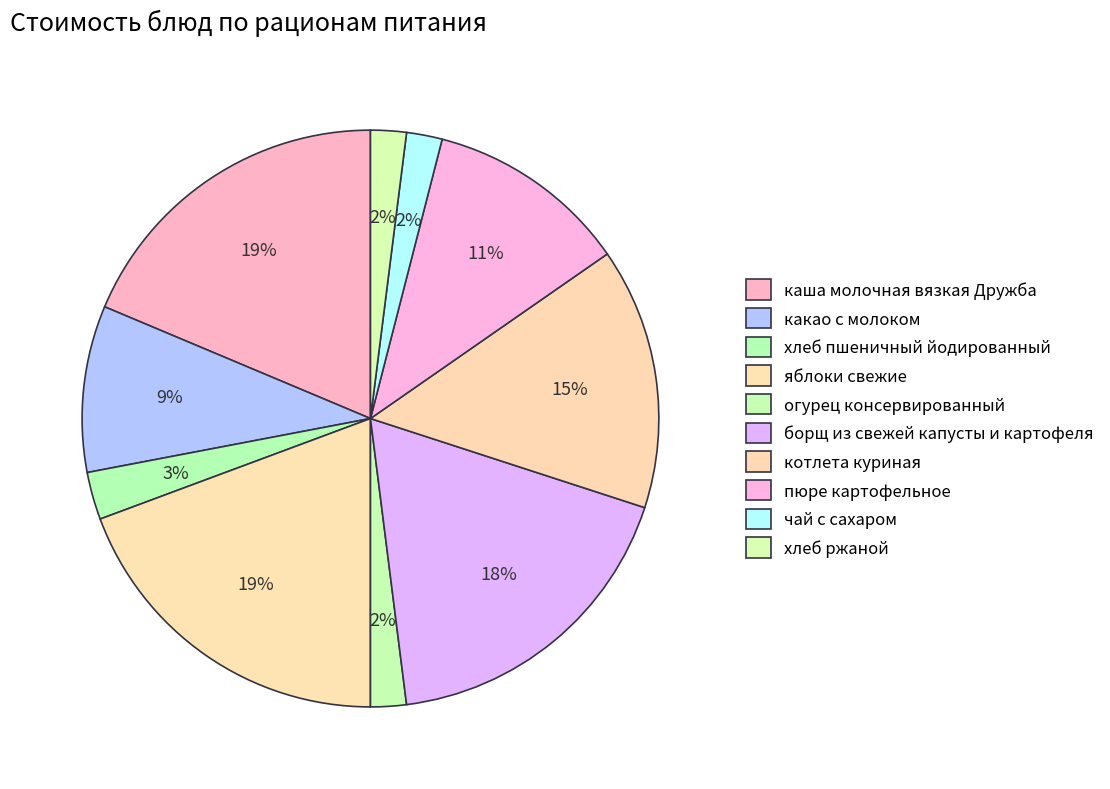

What is the smallest slice in the pie chart?

огурец консервированный